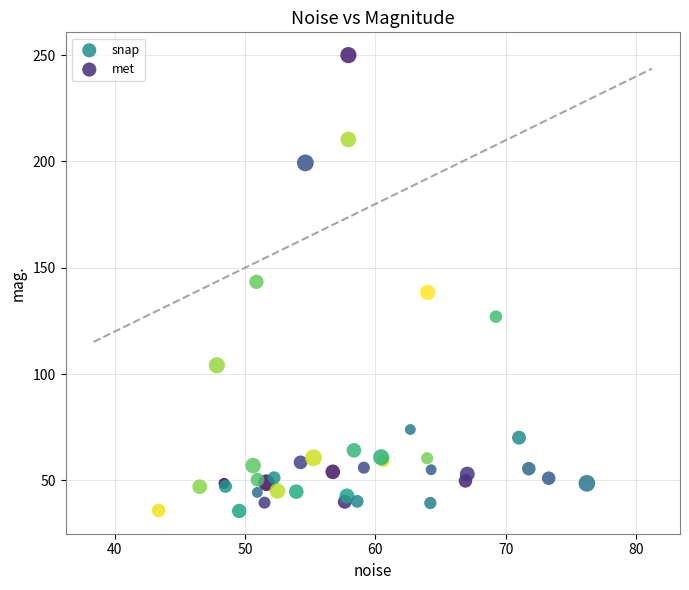

Which series reaches the minimum Y coordinate?

met